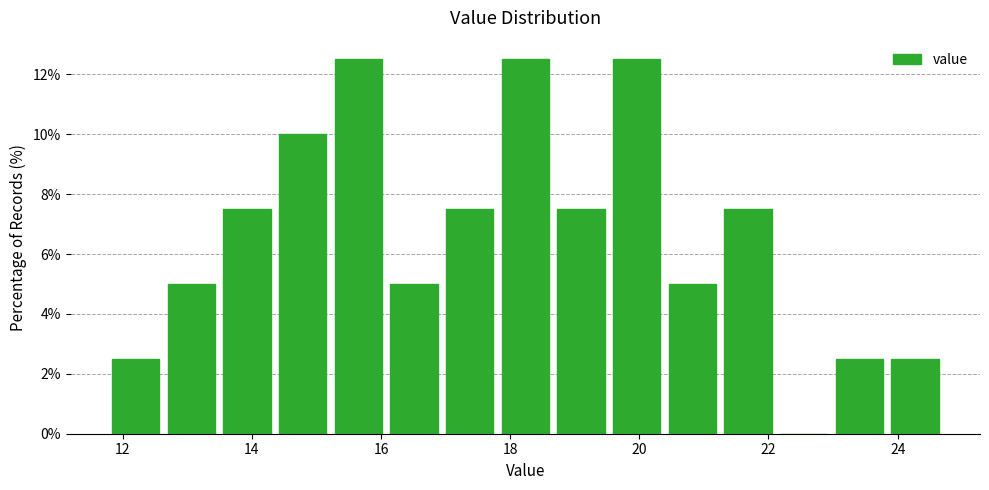

Reading left to right, list every bar in this chart as the range it spans on the x-axis followed by its height. Neither the bar edges nor the heights are printed on the chart, so give them approximately, as read against the axes.

11.8 to 12.6: 2.6
12.6 to 13.4: 5.0
13.4 to 14.4: 7.6
14.4 to 15.2: 10.0
15.2 to 16.0: 12.6
16.0 to 17.0: 5.0
17.0 to 17.8: 7.6
17.8 to 18.6: 12.6
18.6 to 19.6: 7.6
19.6 to 20.4: 12.6
20.4 to 21.2: 5.0
21.2 to 22.2: 7.6
22.2 to 23.0: 0
23.0 to 23.8: 2.6
23.8 to 24.8: 2.6